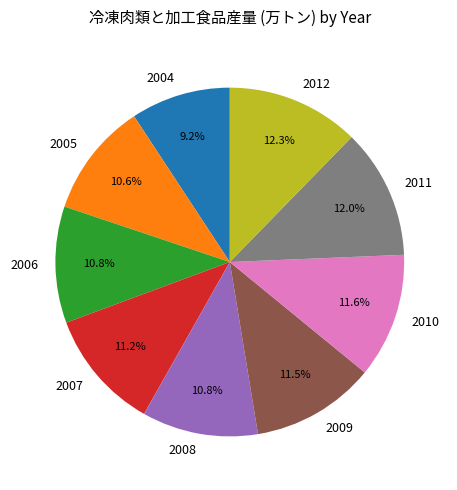

To the nearest percent, what percentage of the pie is 2010?

12%